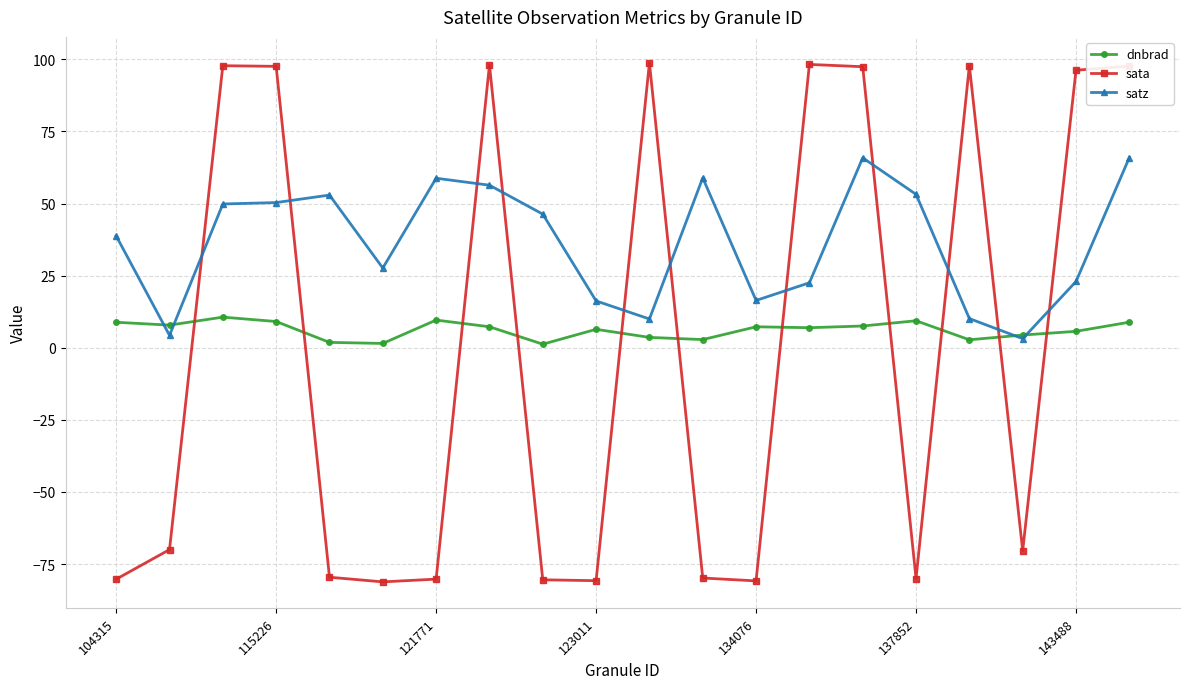

Which series has the largest range (max minus min)?

sata